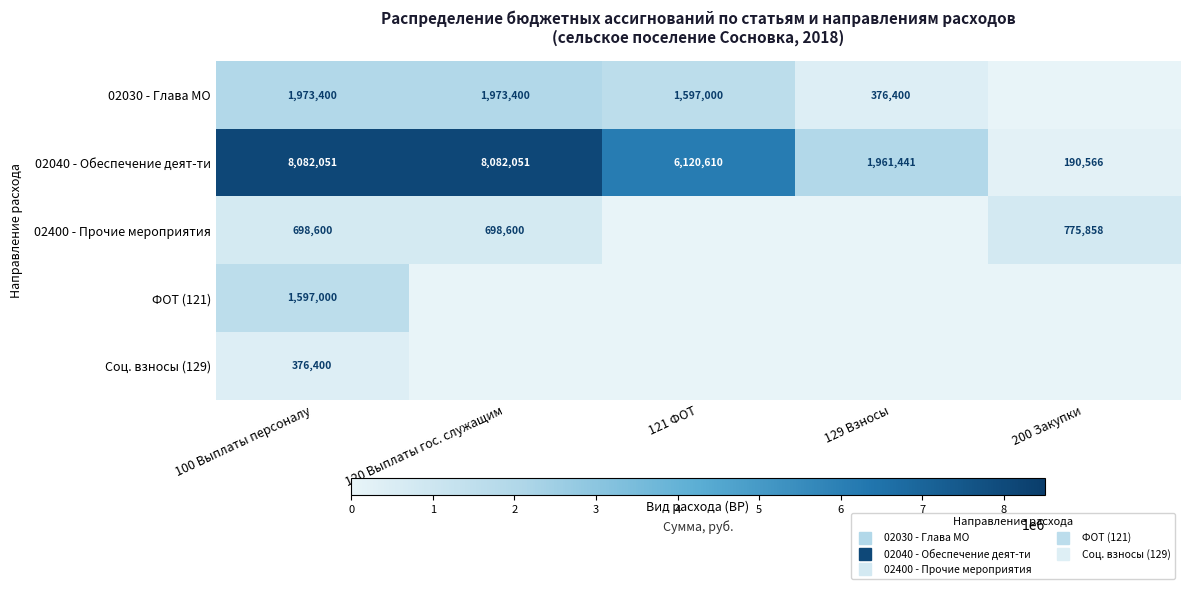

At which label does 02040 - Обеспечение деят-ти reach its minimum?

200 Закупки